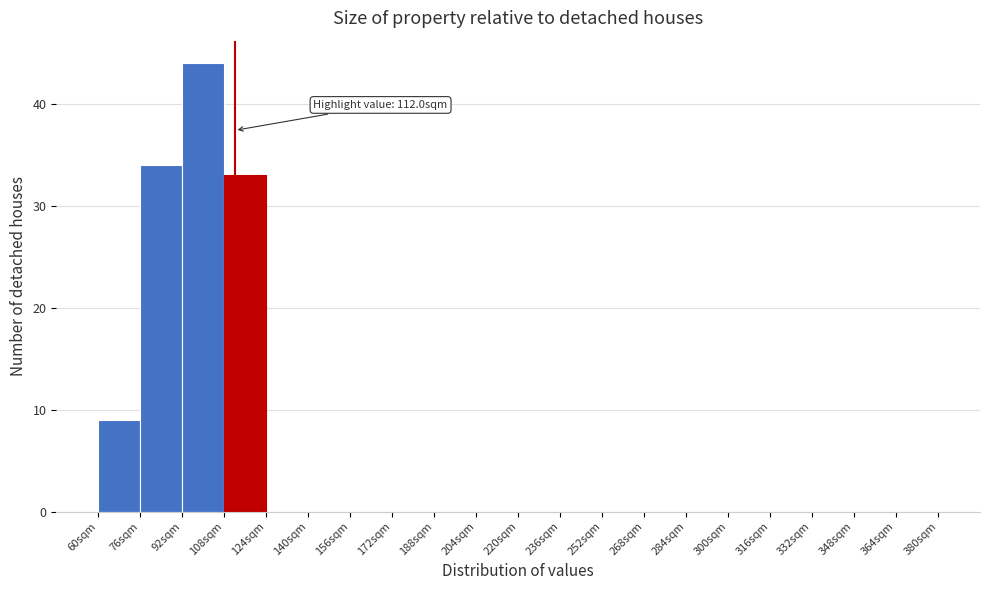

Which range on the x-axis has the tallest bar?

92 to 108